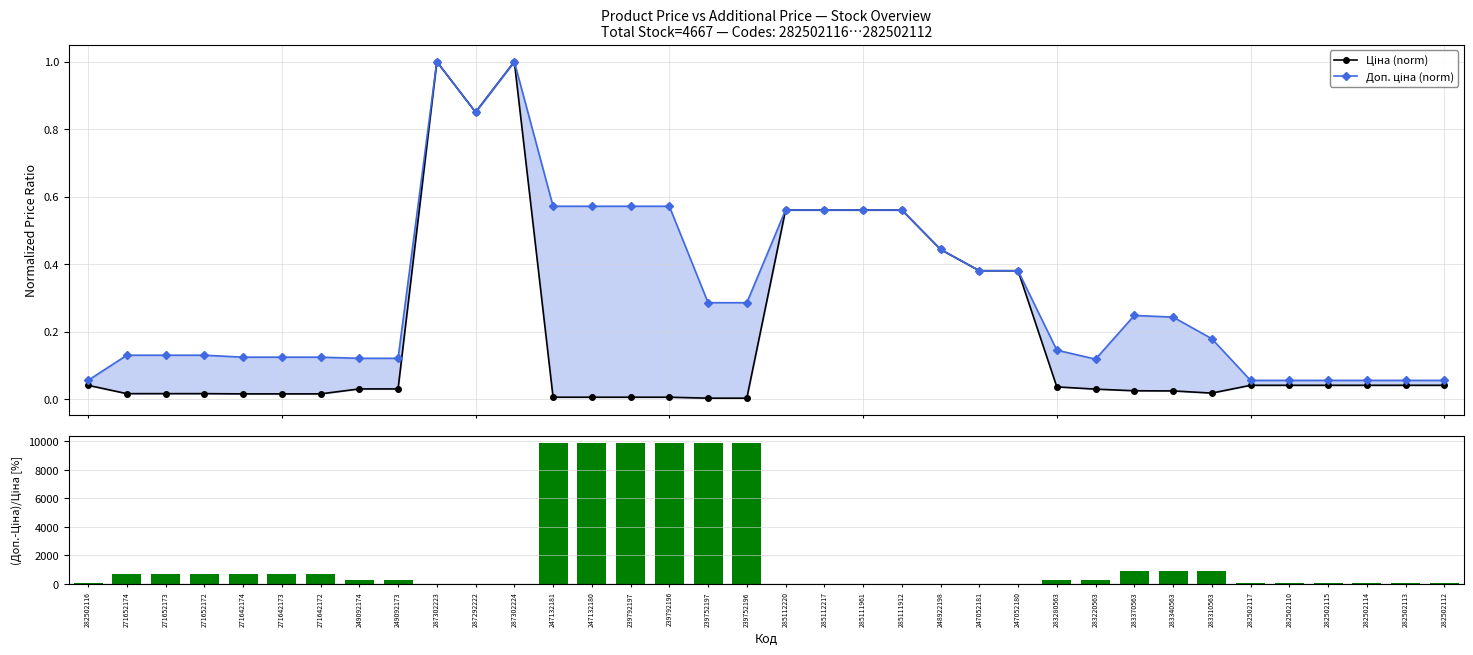

Reading left to right, extract all data points from this chart.

Ціна (norm): 282502116=0.0	271652174=0.0	271652173=0.0	271652172=0.0	271642174=0.0	271642173=0.0	271642172=0.0	249092174=0.0	249092173=0.0	287302223=1.0	287292222=0.9	287302224=1.0	247132181=0.0	247132180=0.0	239792197=0.0	239792196=0.0	239752197=0.0	239752196=0.0	285112220=0.6	285112217=0.6	285111961=0.6	285111912=0.6	248922198=0.4	247052181=0.4	247052180=0.4	283280563=0.0	283220563=0.0	283370563=0.0	283340563=0.0	283310563=0.0	282502117=0.0	282502110=0.0	282502115=0.0	282502114=0.0	282502113=0.0	282502112=0.0
Доп. ціна (norm): 282502116=0.1	271652174=0.1	271652173=0.1	271652172=0.1	271642174=0.1	271642173=0.1	271642172=0.1	249092174=0.1	249092173=0.1	287302223=1.0	287292222=0.9	287302224=1.0	247132181=0.6	247132180=0.6	239792197=0.6	239792196=0.6	239752197=0.3	239752196=0.3	285112220=0.6	285112217=0.6	285111961=0.6	285111912=0.6	248922198=0.4	247052181=0.4	247052180=0.4	283280563=0.1	283220563=0.1	283370563=0.2	283340563=0.2	283310563=0.2	282502117=0.1	282502110=0.1	282502115=0.1	282502114=0.1	282502113=0.1	282502112=0.1
(Доп.-Ціна)/Ціна [%]: 282502116=35.5	271652174=700.0	271652173=700.0	271652172=700.0	271642174=700.0	271642173=700.0	271642172=700.0	249092174=300.0	249092173=300.0	287302223=0.0	287292222=0.0	287302224=0.0	247132181=9900.0	247132180=9900.0	239792197=9900.0	239792196=9900.0	239752197=9900.0	239752196=9900.0	285112220=0.0	285112217=0.0	285111961=0.0	285111912=0.0	248922198=0.0	247052181=0.0	247052180=0.0	283280563=300.0	283220563=300.0	283370563=900.0	283340563=900.0	283310563=900.0	282502117=35.5	282502110=35.5	282502115=35.5	282502114=35.5	282502113=35.5	282502112=35.5